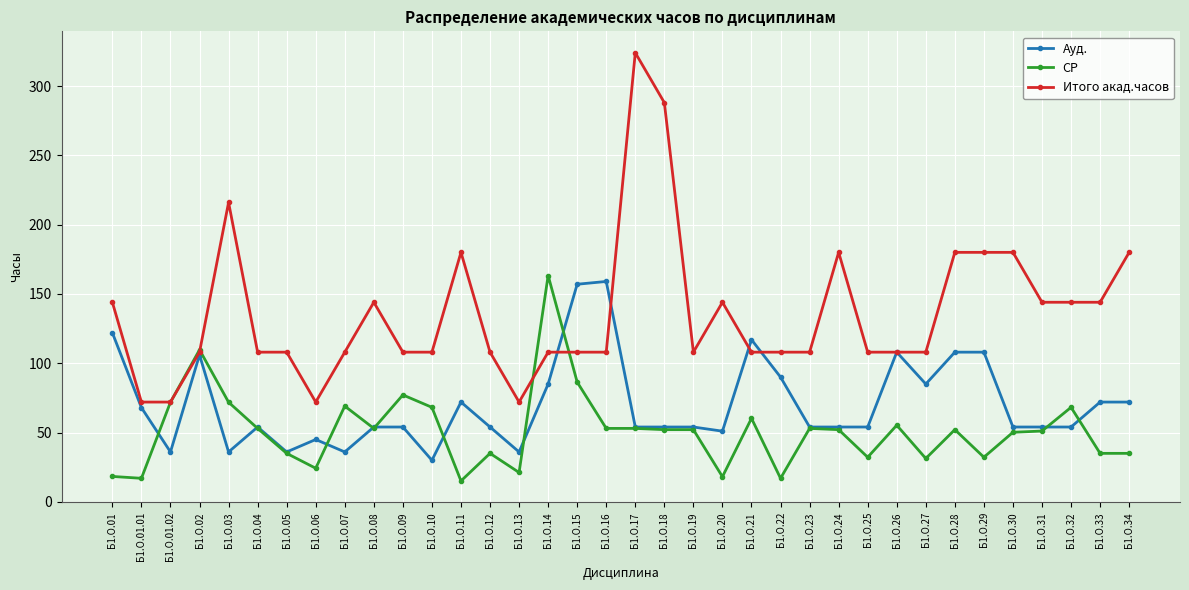

At Б1.О.11, list the series in order from largest to smallest.

Итого акад.часов, Ауд., СР